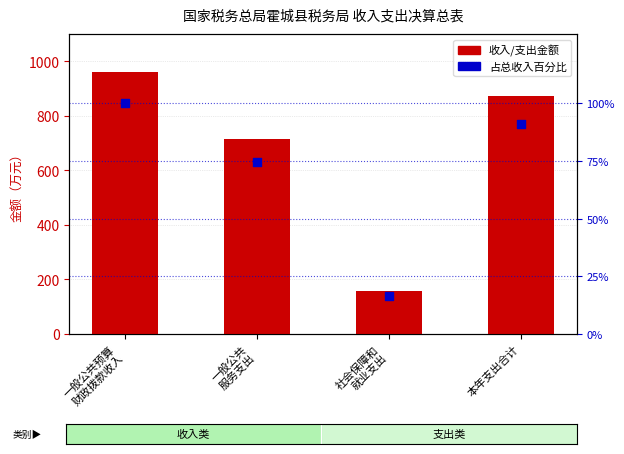

What is the change in value from 一般公共
服务支出 to 社会保障和
就业支出?

-58.3